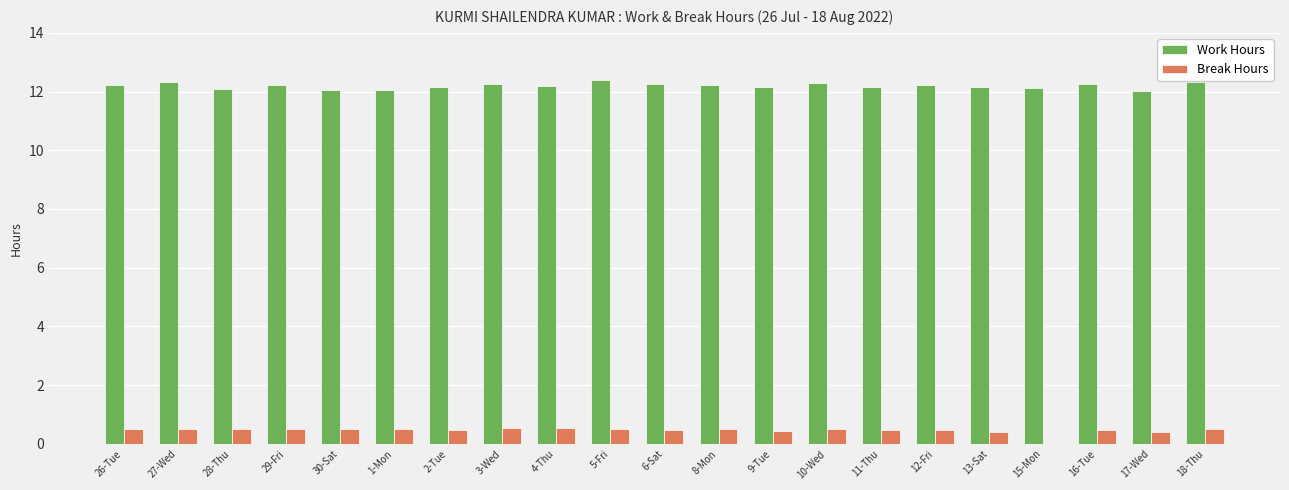

Is the value of Break Hours at 15-Mon greater than the value of Work Hours at 11-Thu?

No